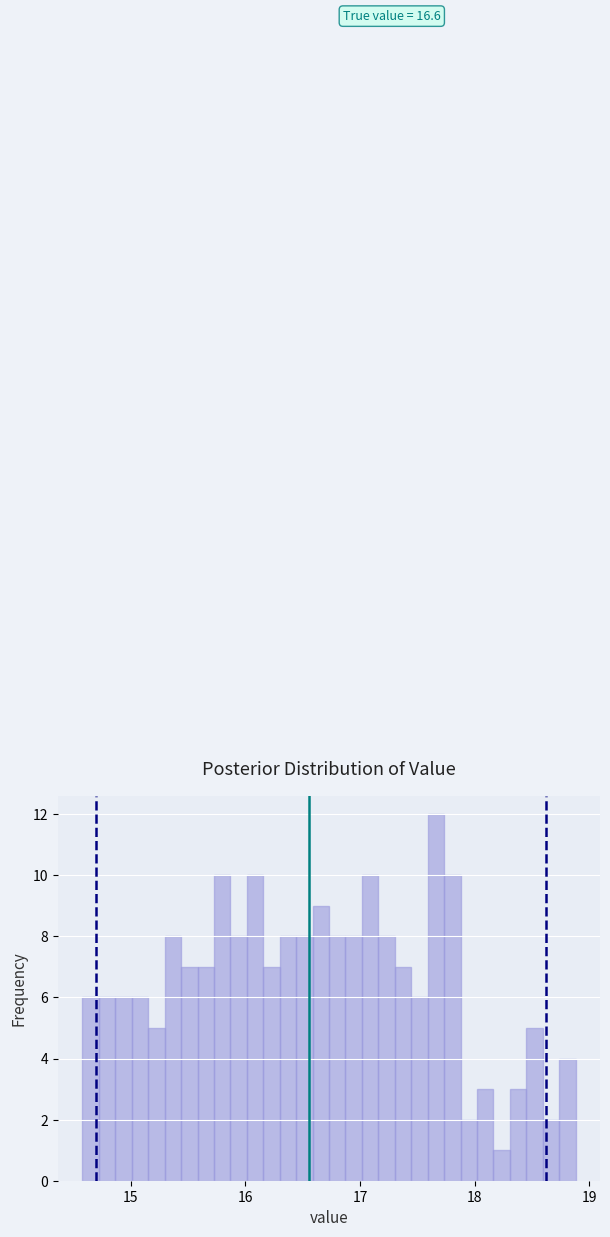

Around what value on the x-axis is the tallest bar? Give the approximate position of its centre, as read against the axis.

17.7